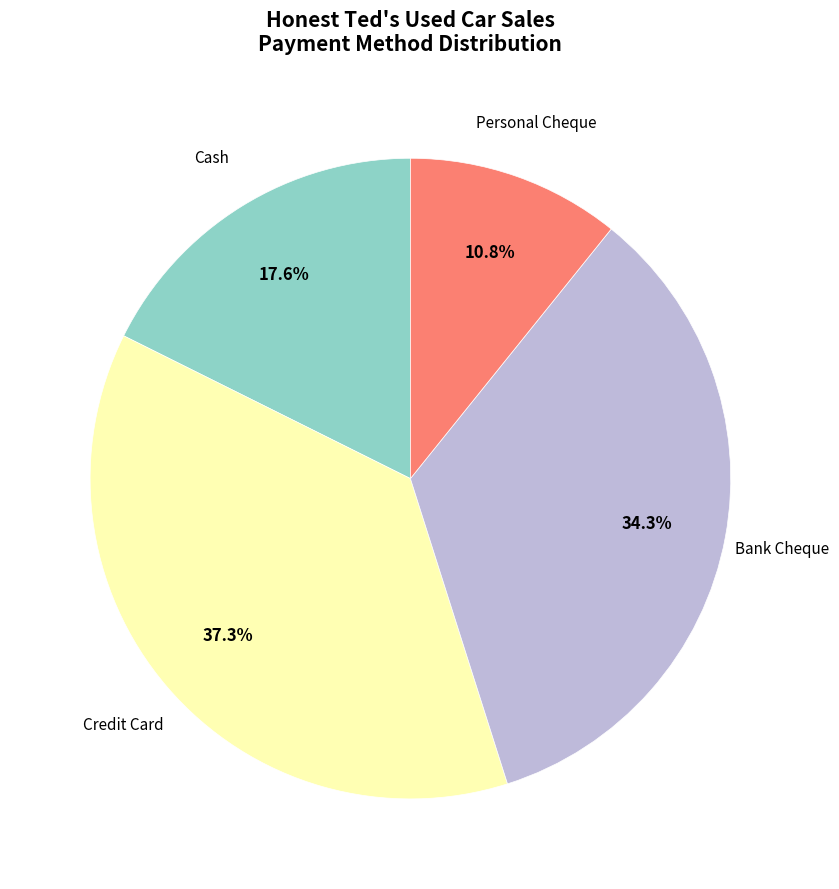

To the nearest percent, what is the difference between the largest and smallest slice percentages?

26%